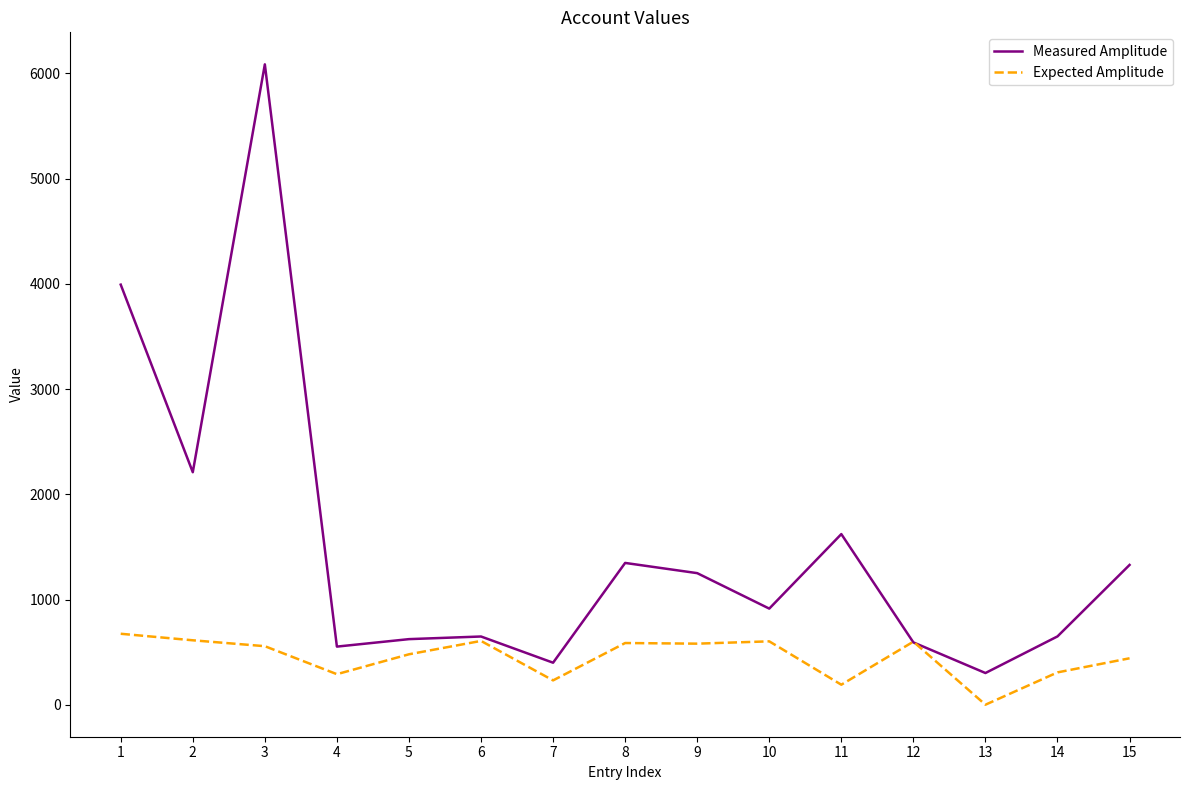

How many distinct data groups are displayed?

2